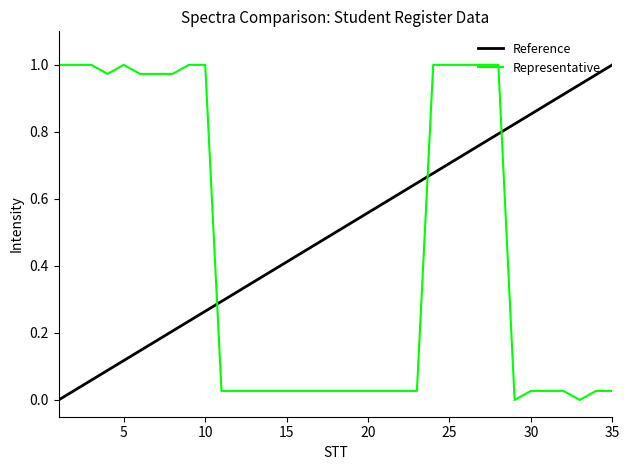

True or false: Reference and Representative intersect in this chart.

True